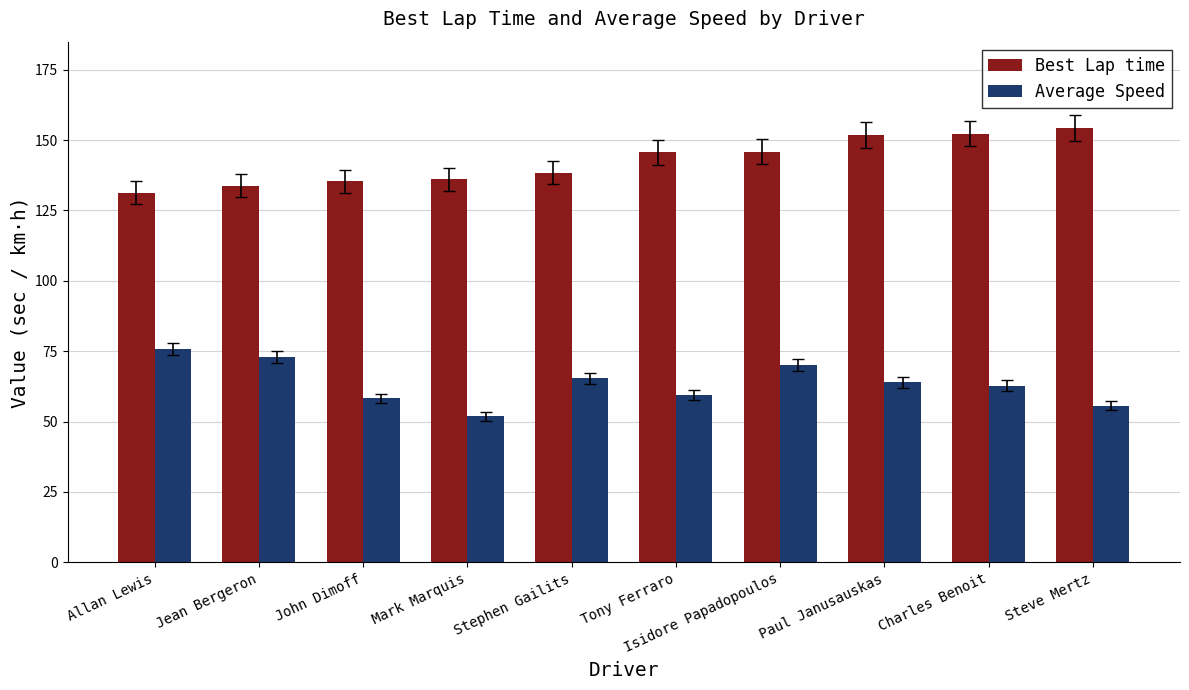

Is the value of Average Speed at Jean Bergeron greater than the value of Best Lap time at Tony Ferraro?

No